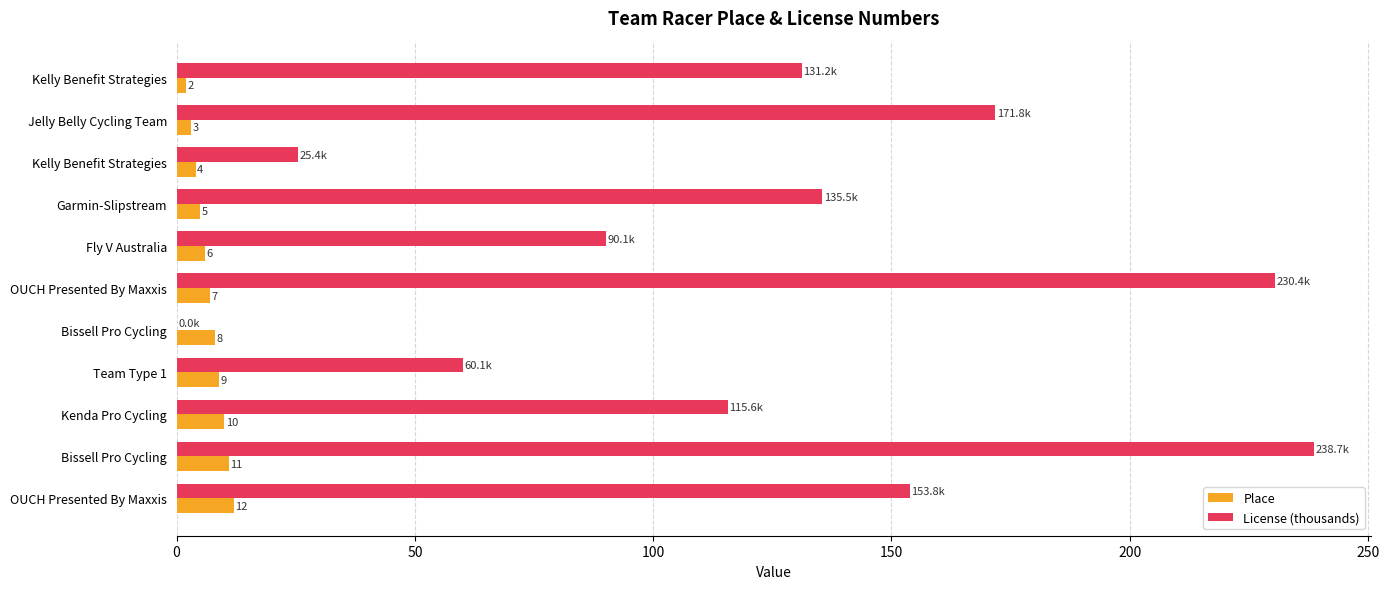

What are all the series names shown in the legend?

Place, License (thousands)